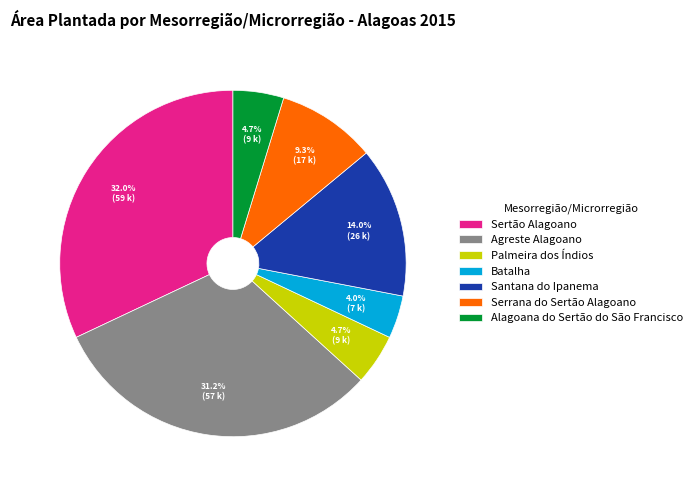

Between Alagoana do Sertão do São Francisco and Santana do Ipanema, which is larger?

Santana do Ipanema